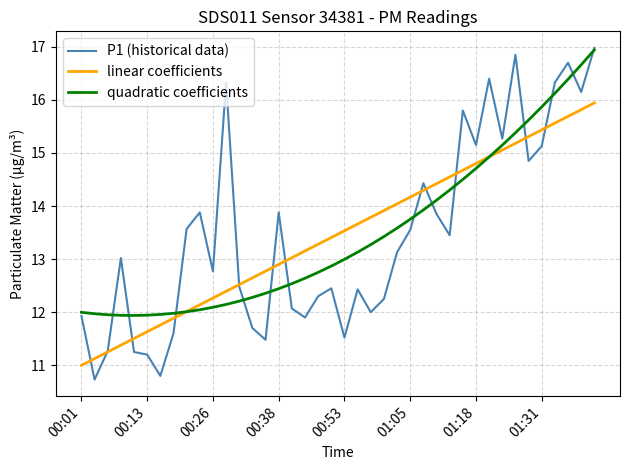

What is the minimum value shown in the chart?

10.7